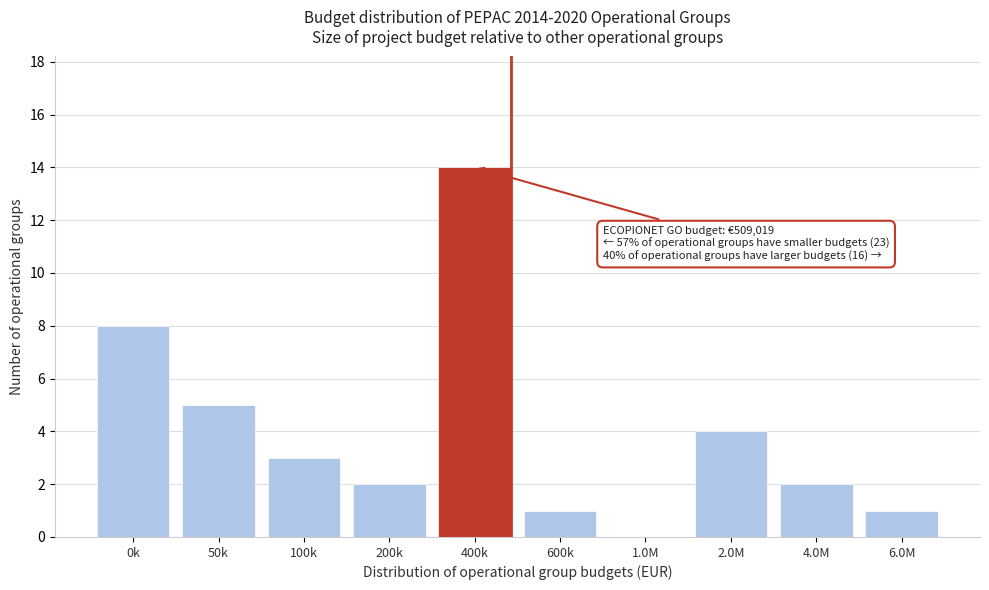

Reading left to right, what are all the values shown in this chart?

0k=8	50k=5	100k=3	200k=2	400k=14	600k=1	1.0M=0	2.0M=4	4.0M=2	6.0M=1